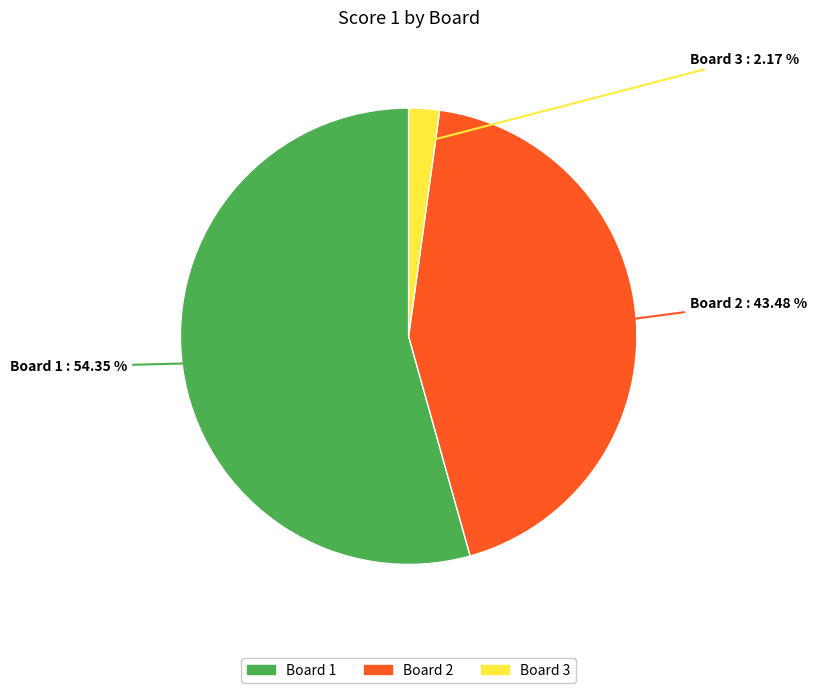

Is there any slice that represents more than half of the pie?

Yes